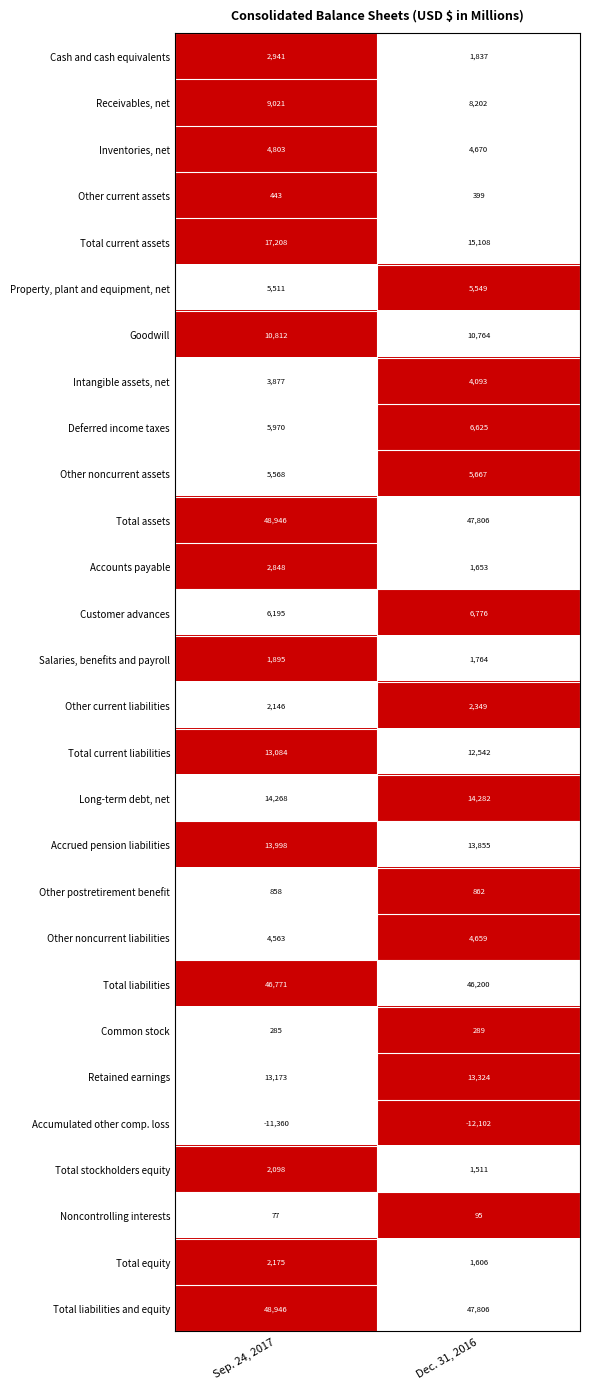

Is it true that Customer advances equals 9983 at Dec. 31, 2016?

False